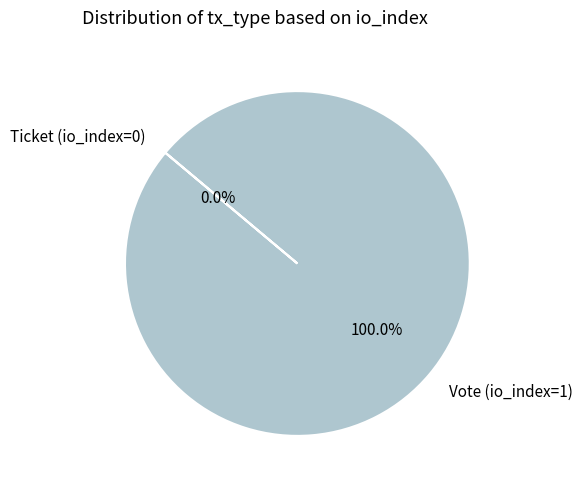

Is it true that Vote (io_index=1) is 99% of the pie?

False